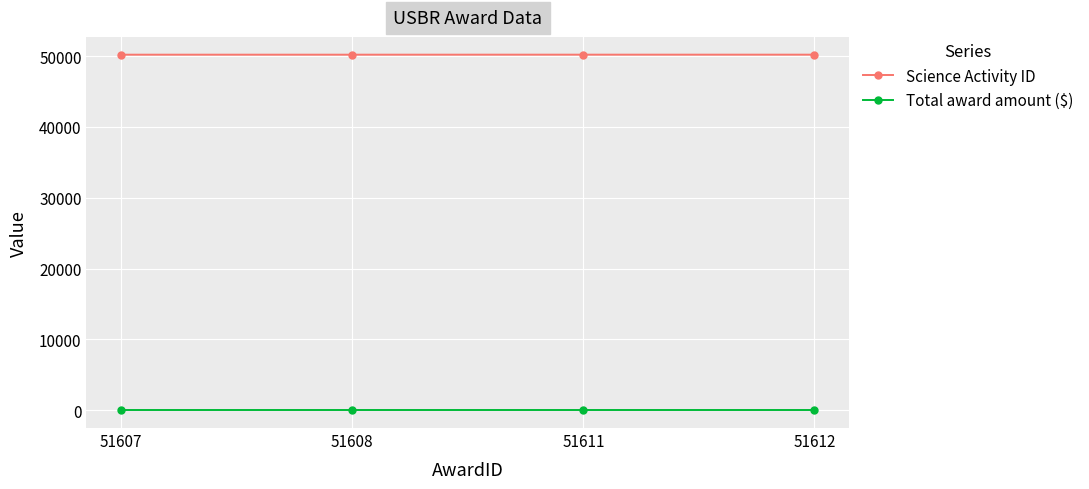

What is the difference between the highest and lowest values at 51607?

50212